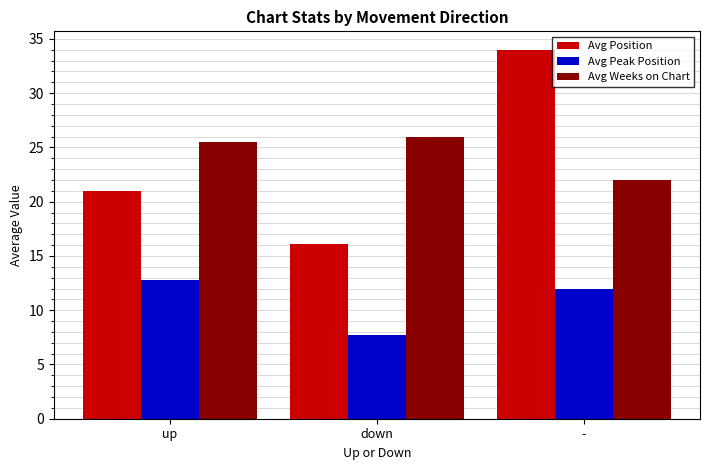

What is the difference between the maximum and minimum values in the Avg Position series?

17.9